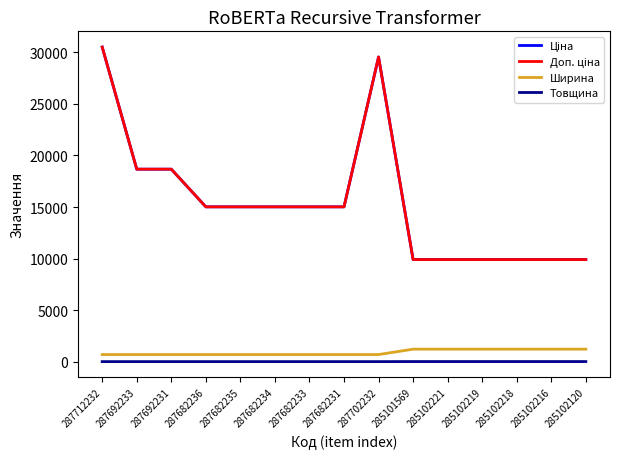

In Ціна, how many points are higher than both neighbors (excluding endpoints)?

1